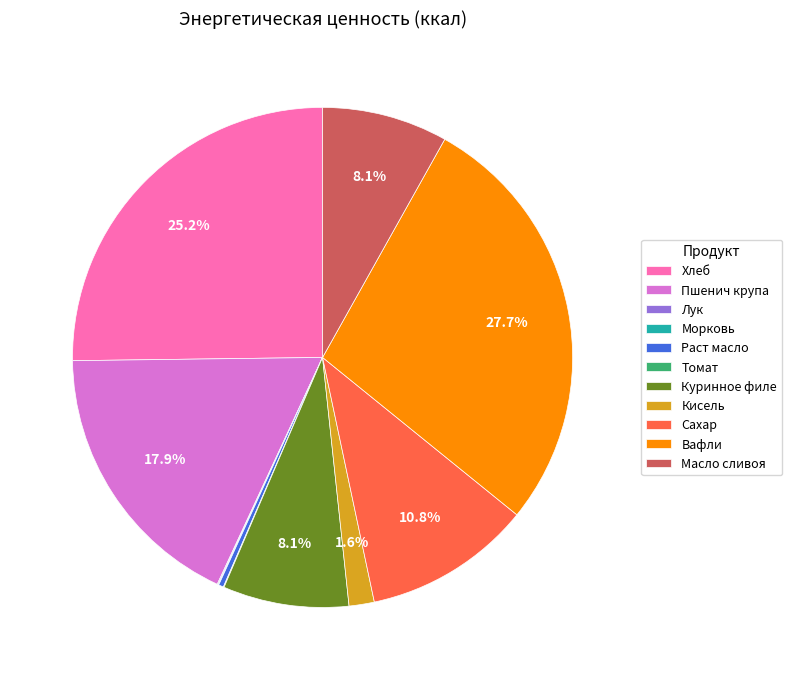

The Масло сливоя slice represents 8% of the pie. True or false?

True